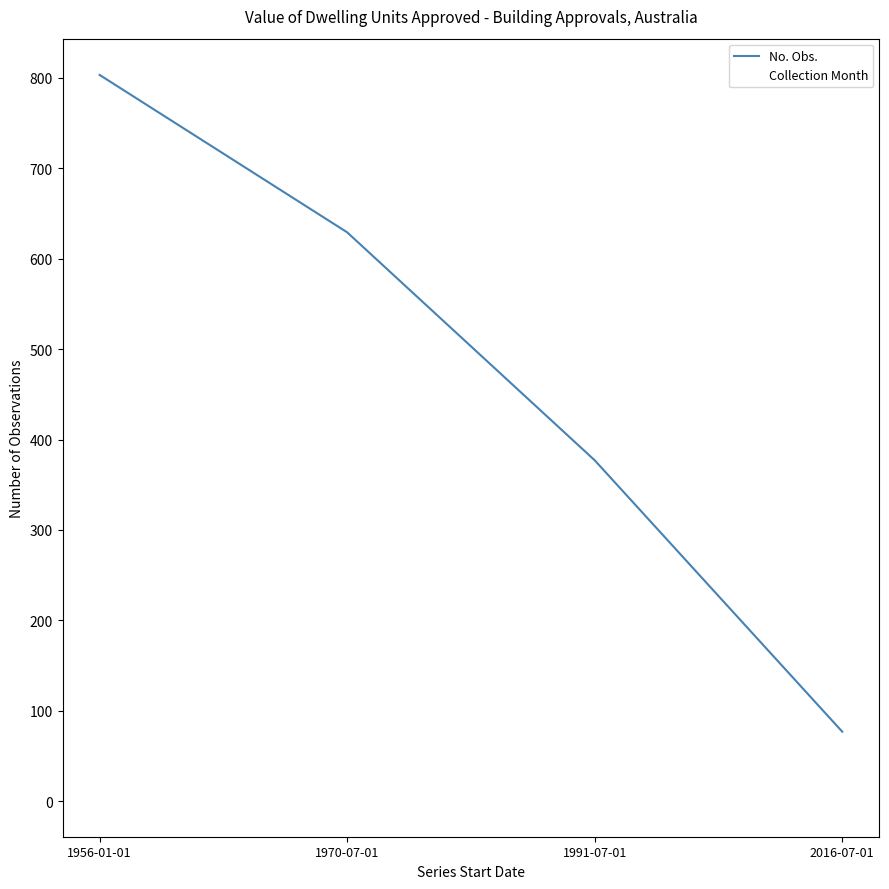

Which series has the largest range (max minus min)?

No. Obs.